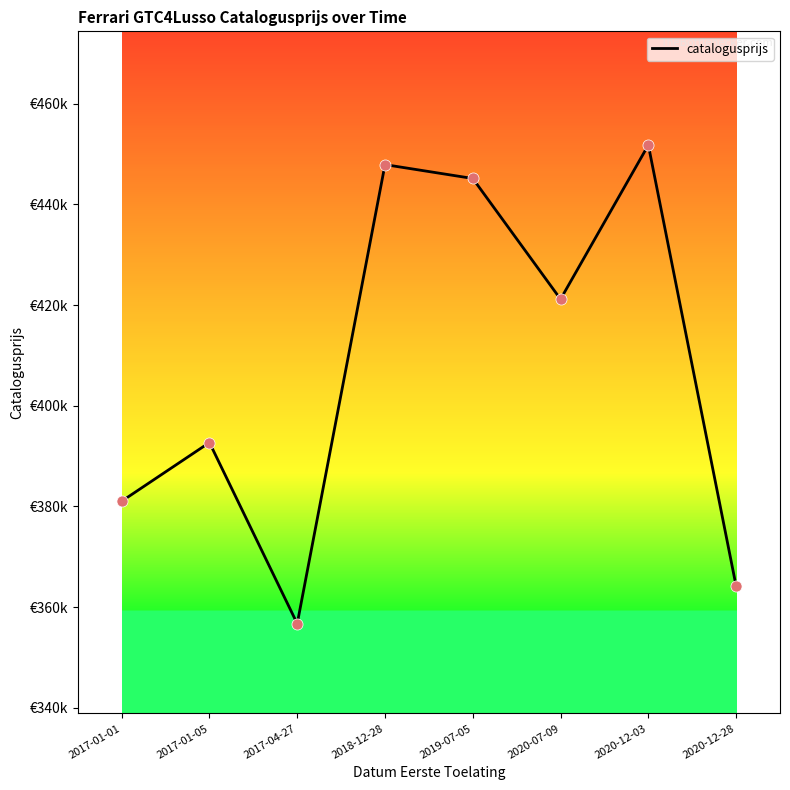

What is the ratio of the value at 2017-01-01 to the value at 2020-07-09?

0.9